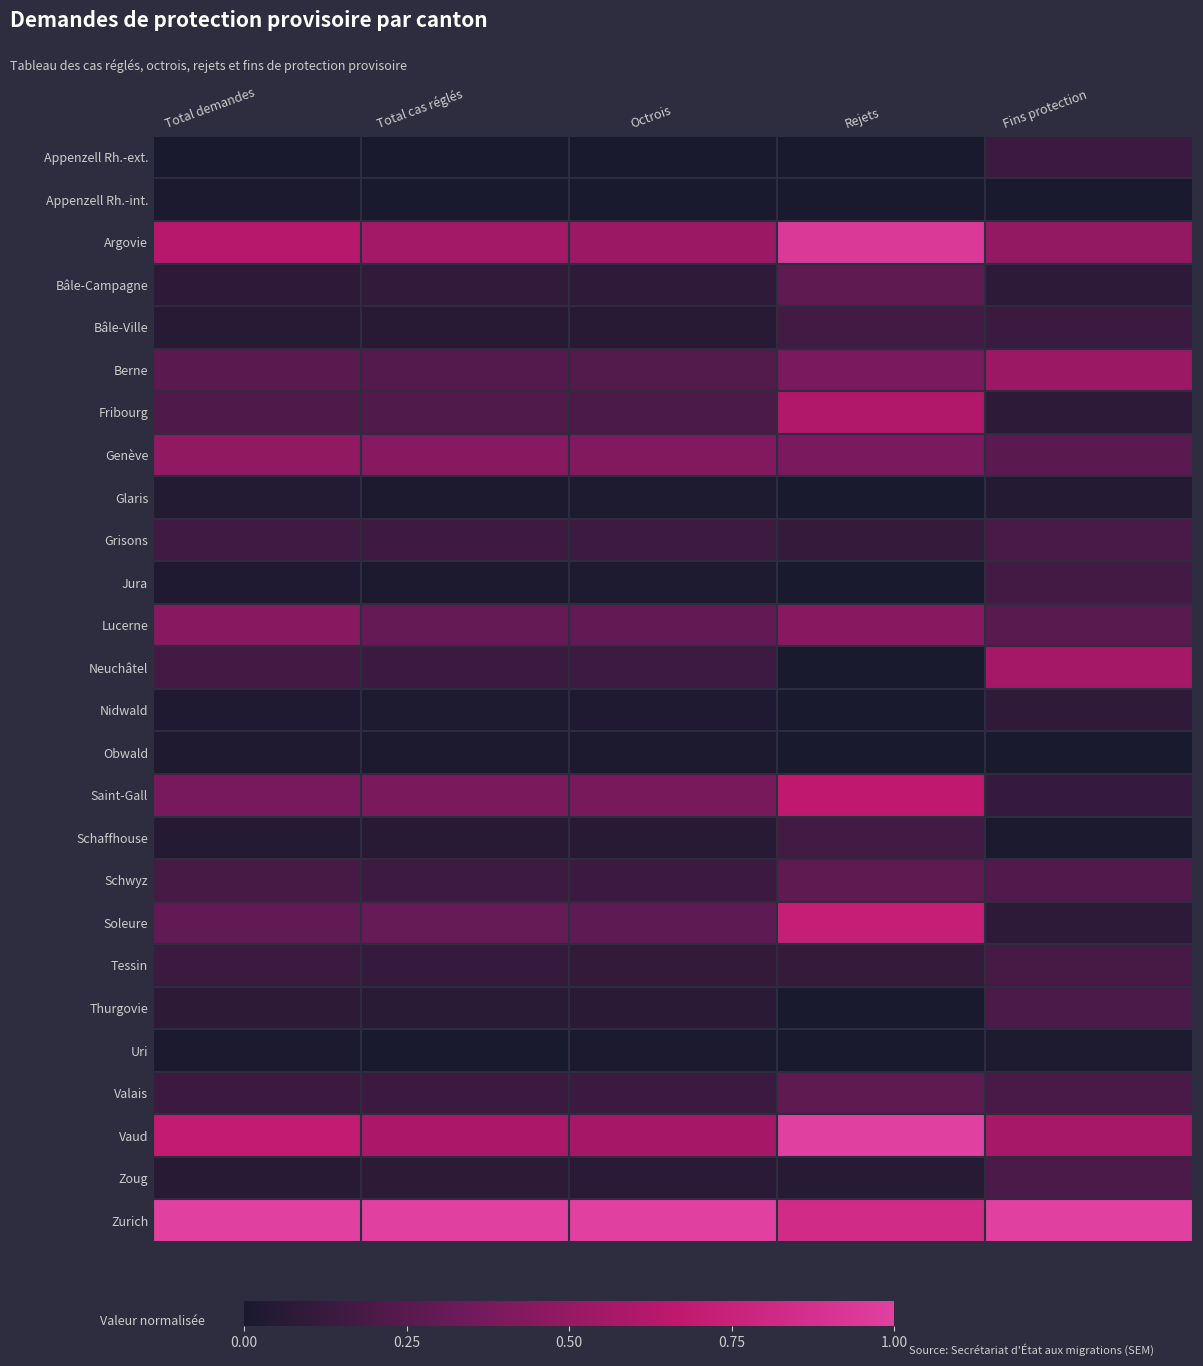

Rank the series at Fins protection from lowest to highest value.

Appenzell Rh.-int., Obwald, Schaffhouse, Uri, Glaris, Bâle-Campagne, Fribourg, Soleure, Nidwald, Saint-Gall, Appenzell Rh.-ext., Bâle-Ville, Jura, Tessin, Grisons, Valais, Thurgovie, Zoug, Schwyz, Lucerne, Genève, Argovie, Berne, Neuchâtel, Vaud, Zurich